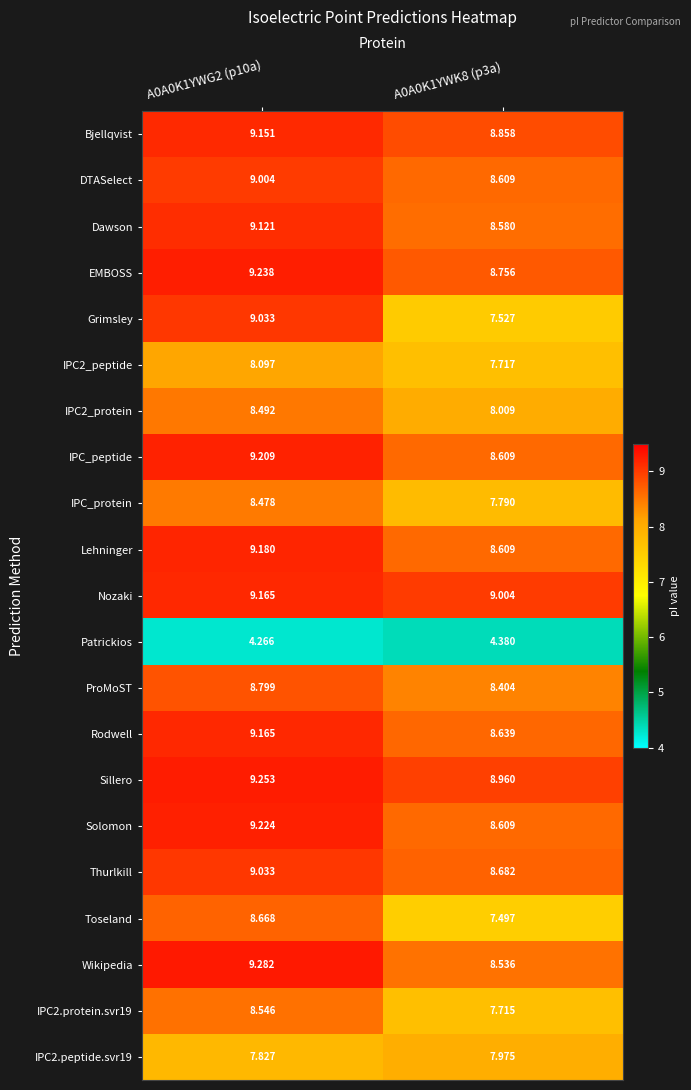

Which series has the largest total across all categories?

Sillero